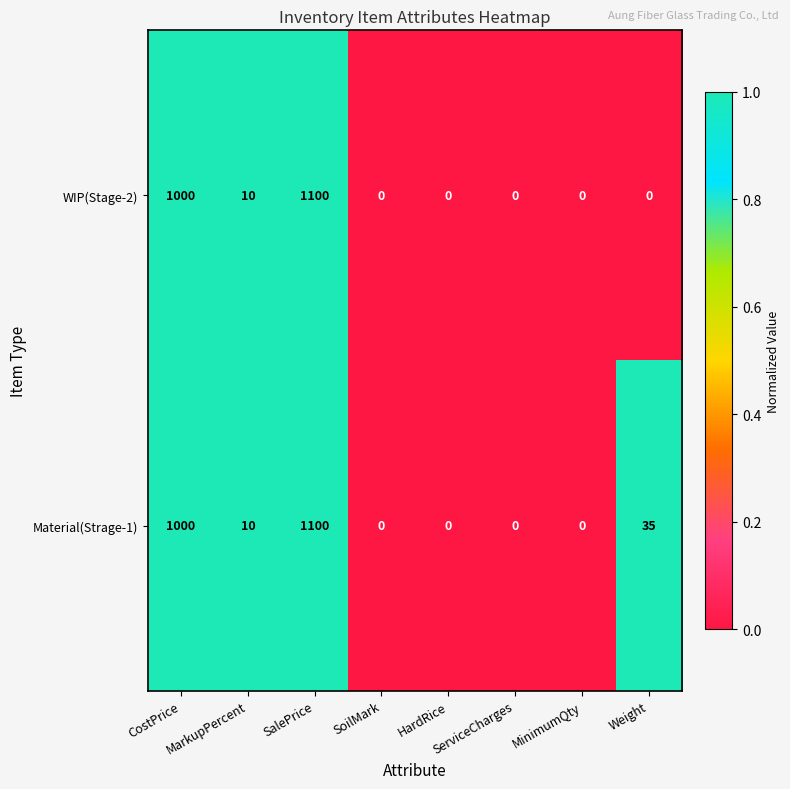

What is the difference between the maximum and second lowest values in the Material(Strage-1) series?

1100